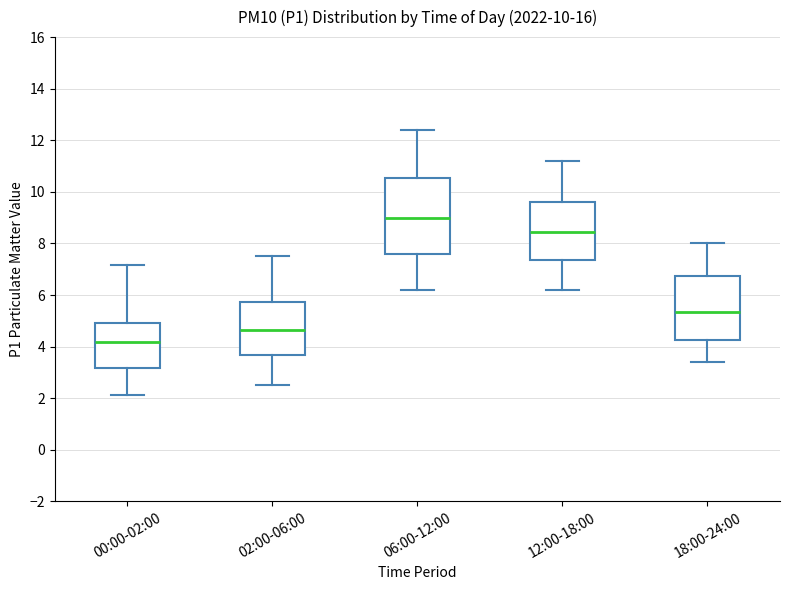

Which box is the tallest, from its lower edge to its upper edge?

06:00-12:00